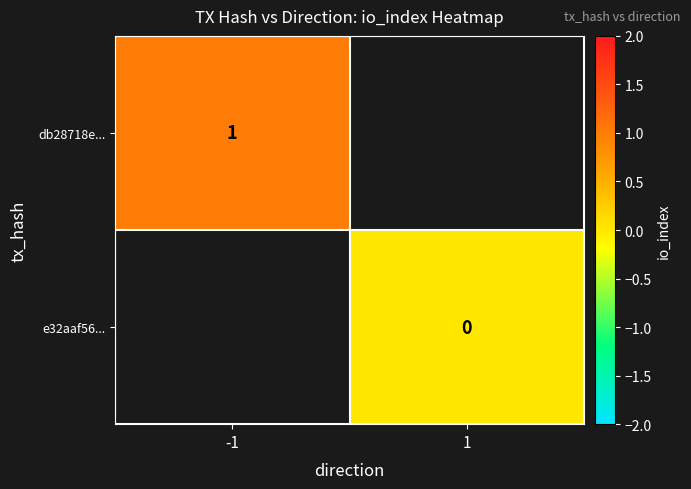

Is the value of db28718e... at -1 greater than the value of e32aaf56... at 1?

Yes